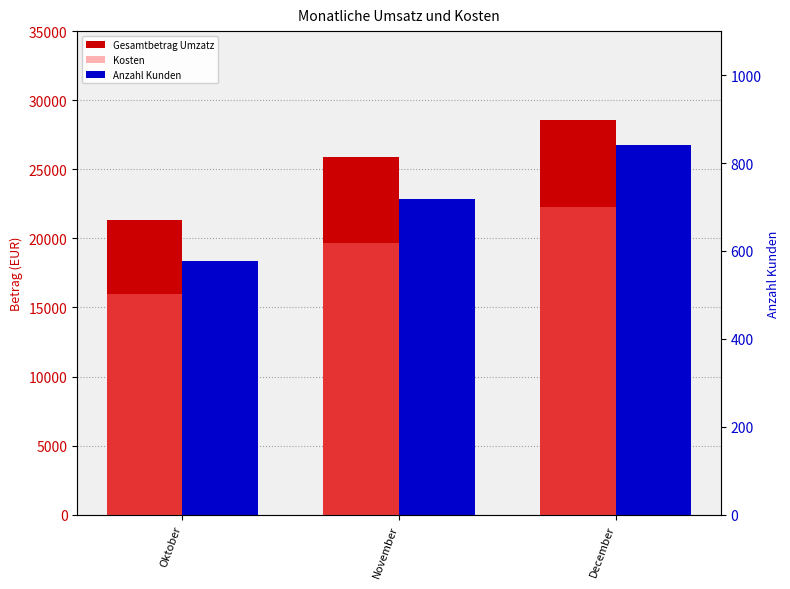

The Kosten series shows 16009.2 at Oktober. True or false?

True